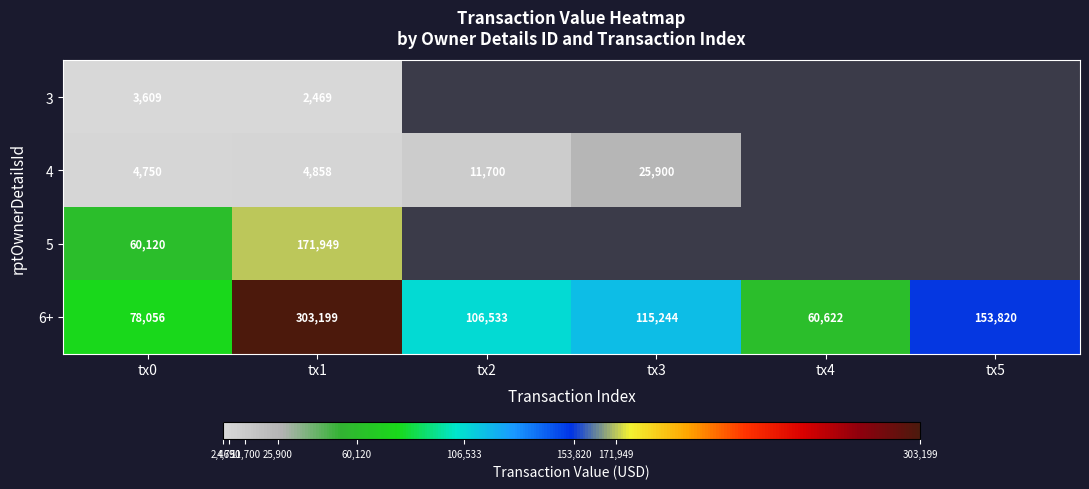

Count the number of data series in this chart.

4